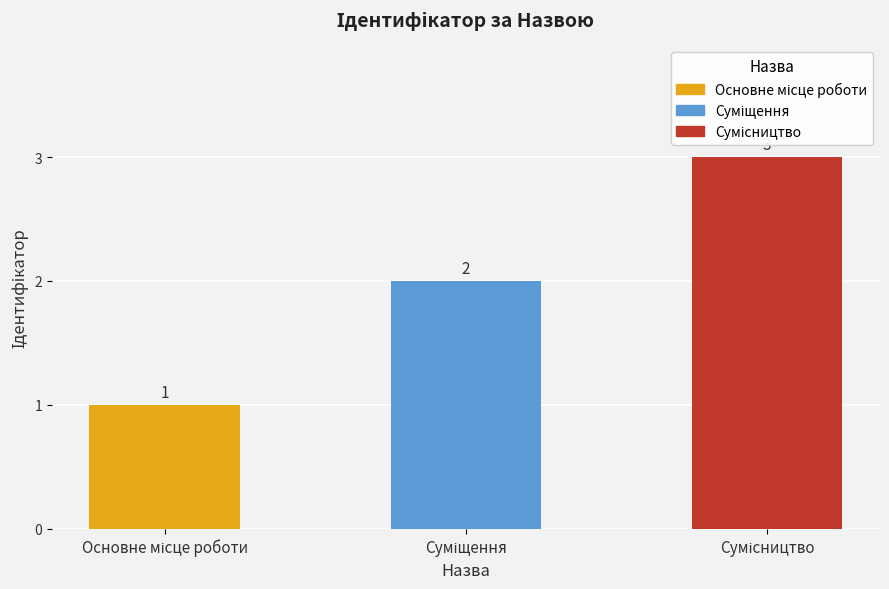

What is the value of the 2nd bar from the left?

2